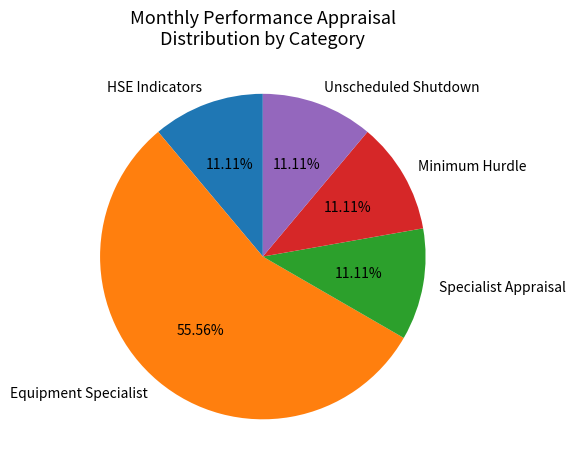

Which slice represents more than half of the pie?

Equipment Specialist